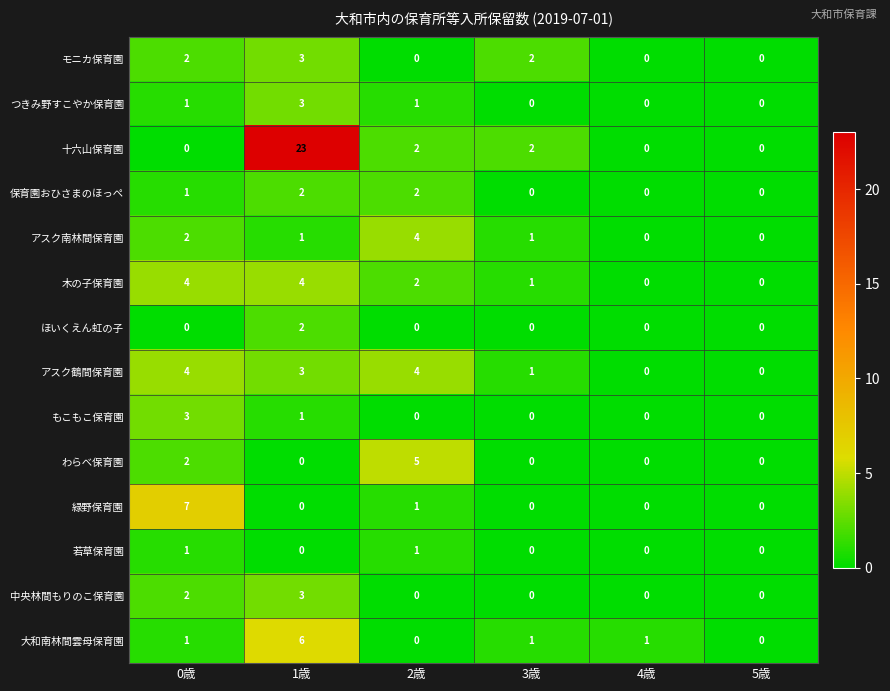

Which series changed the most between 0歳 and 3歳?

緑野保育園